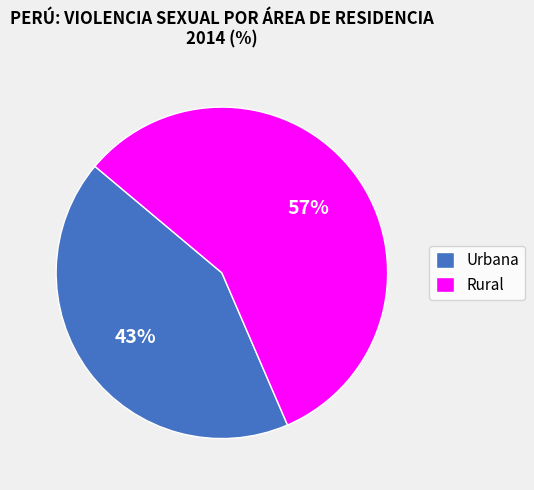

To the nearest percent, what is the combined percentage of Rural and Urbana?

100%